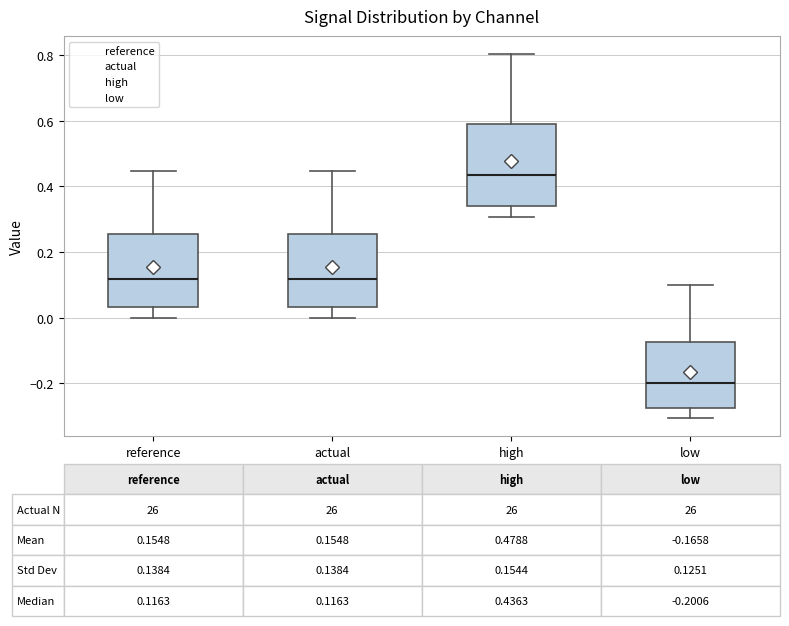

Which box has the lowest median line?

low